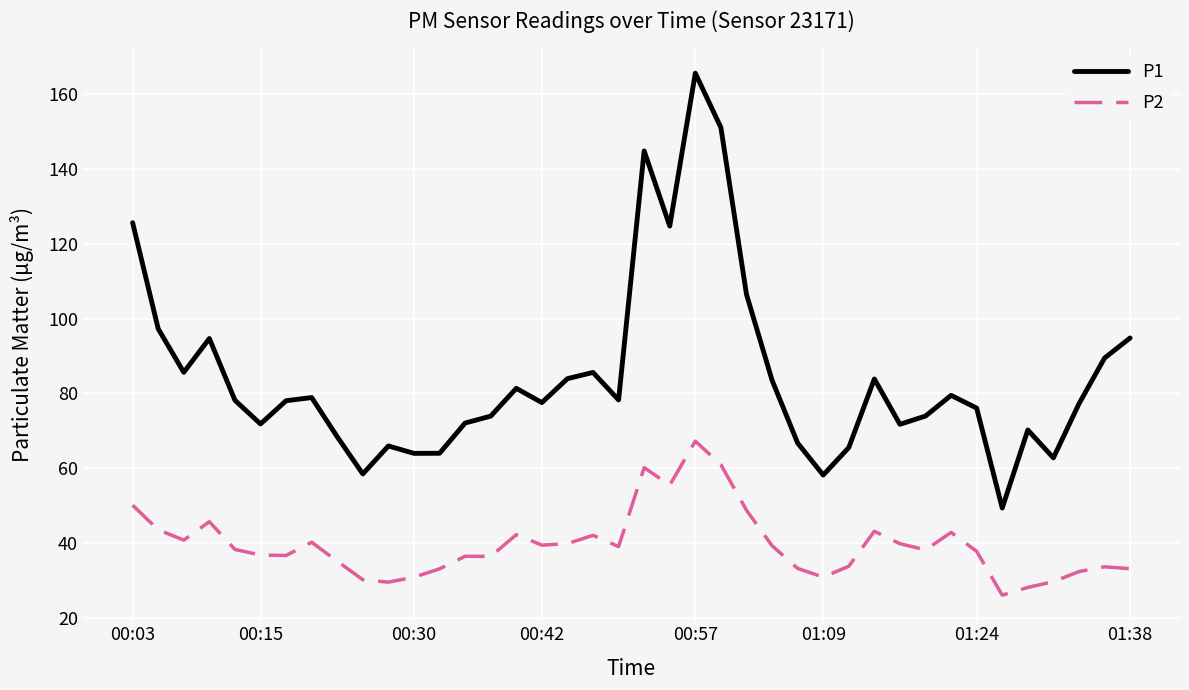

Which series has the largest total across all categories?

P1